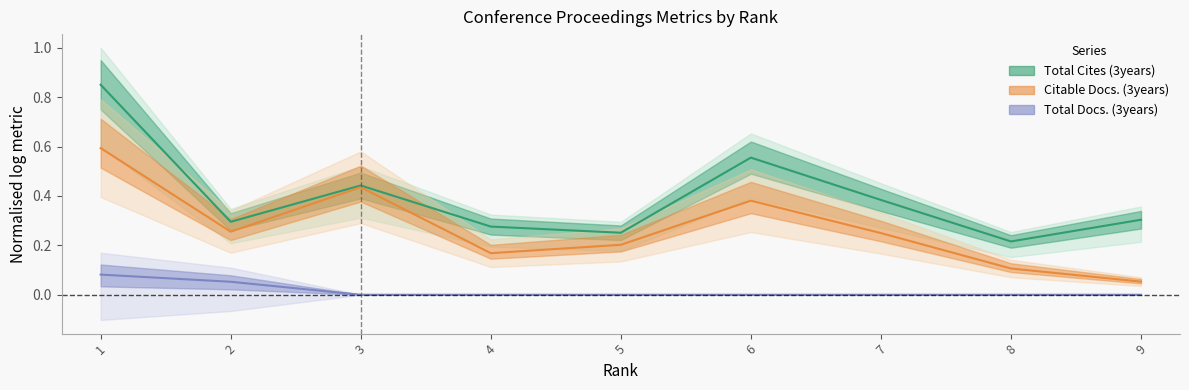

What is the sum of the Citable Docs. (3years) values at 9 and 2?

0.3